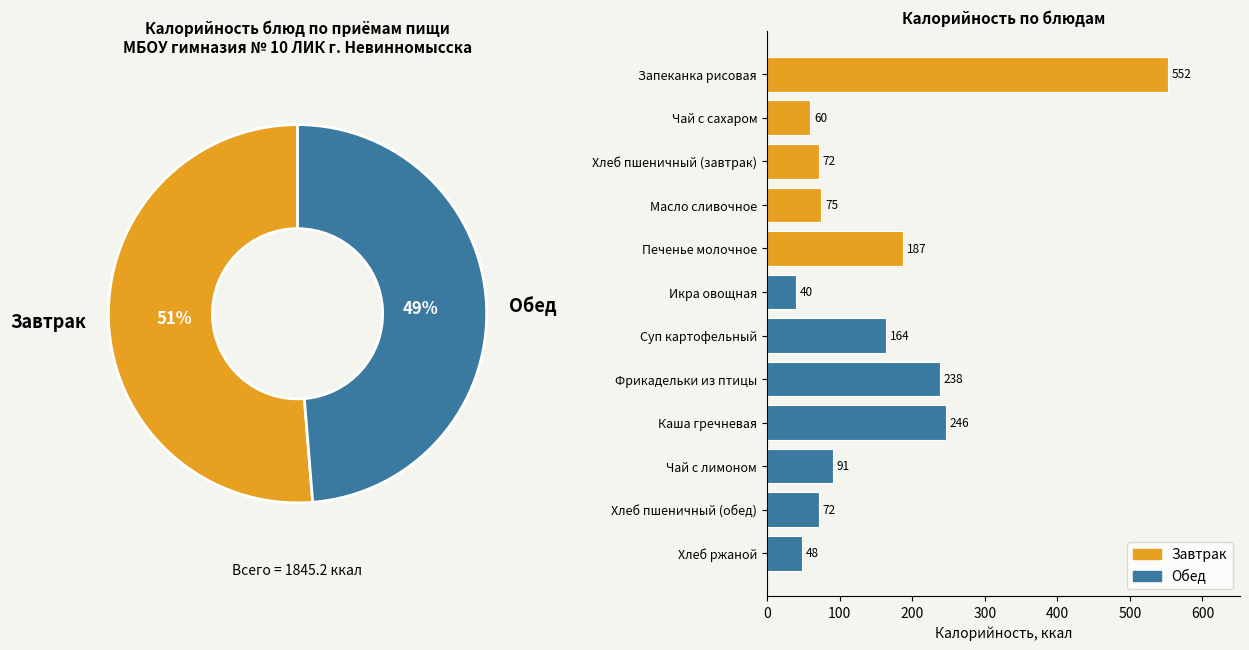

How much of the chart is everything except Суп картофельный?

91.1%